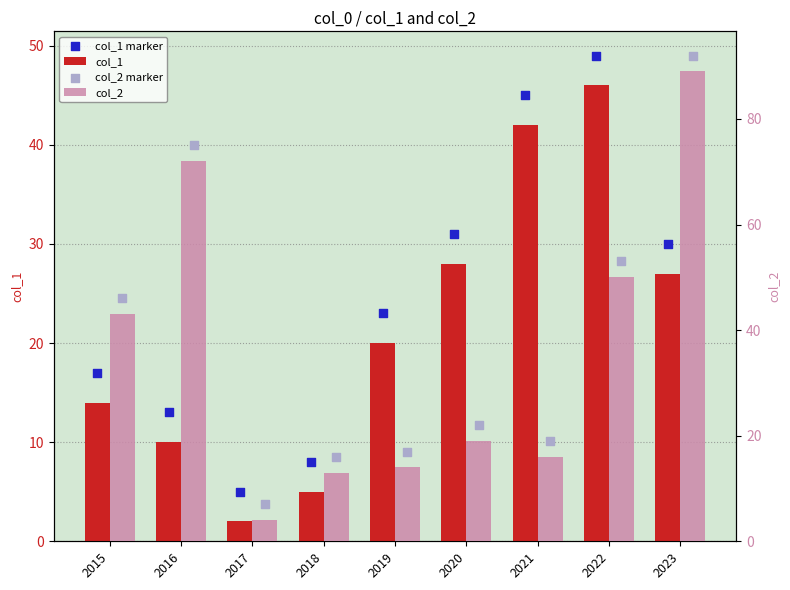

At which category is the sum across all series the highest?

2023